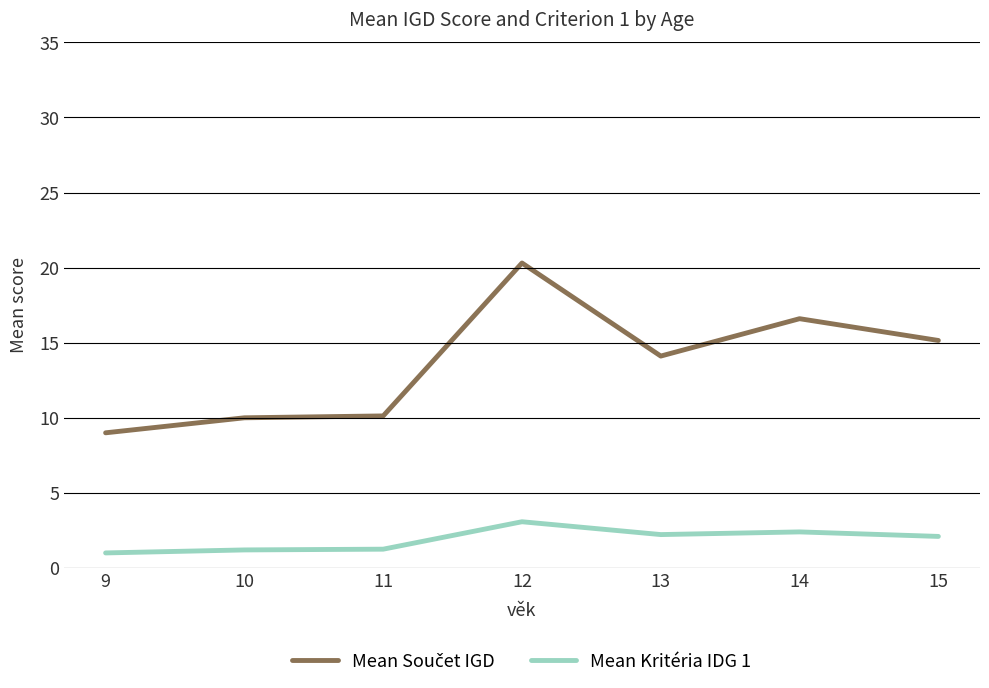

The value of Mean Kritéria IDG 1 at 15 is 3.4. True or false?

False